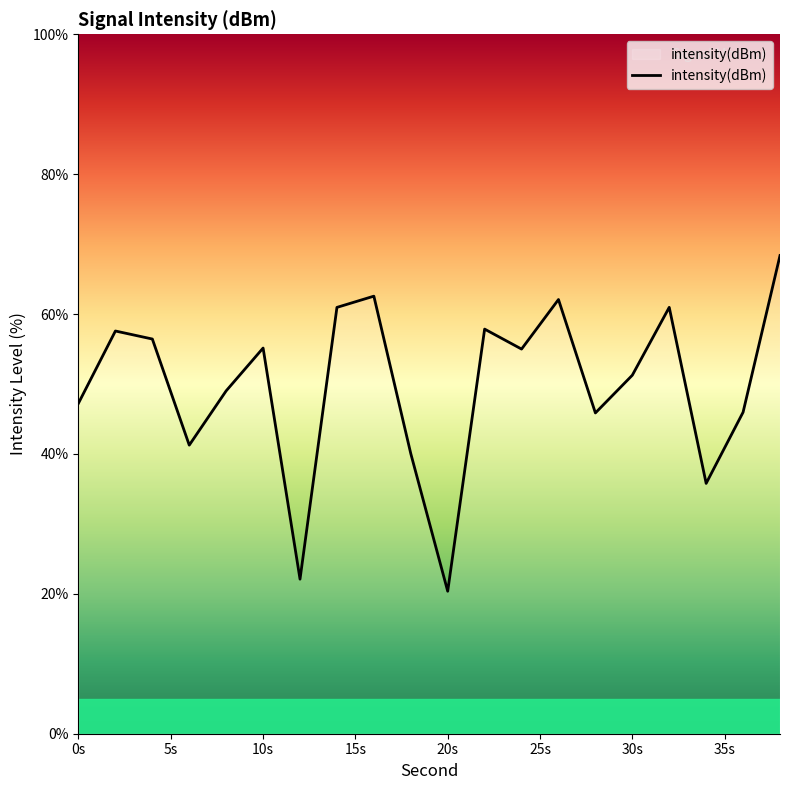

What is the maximum value shown in the chart?

68.4